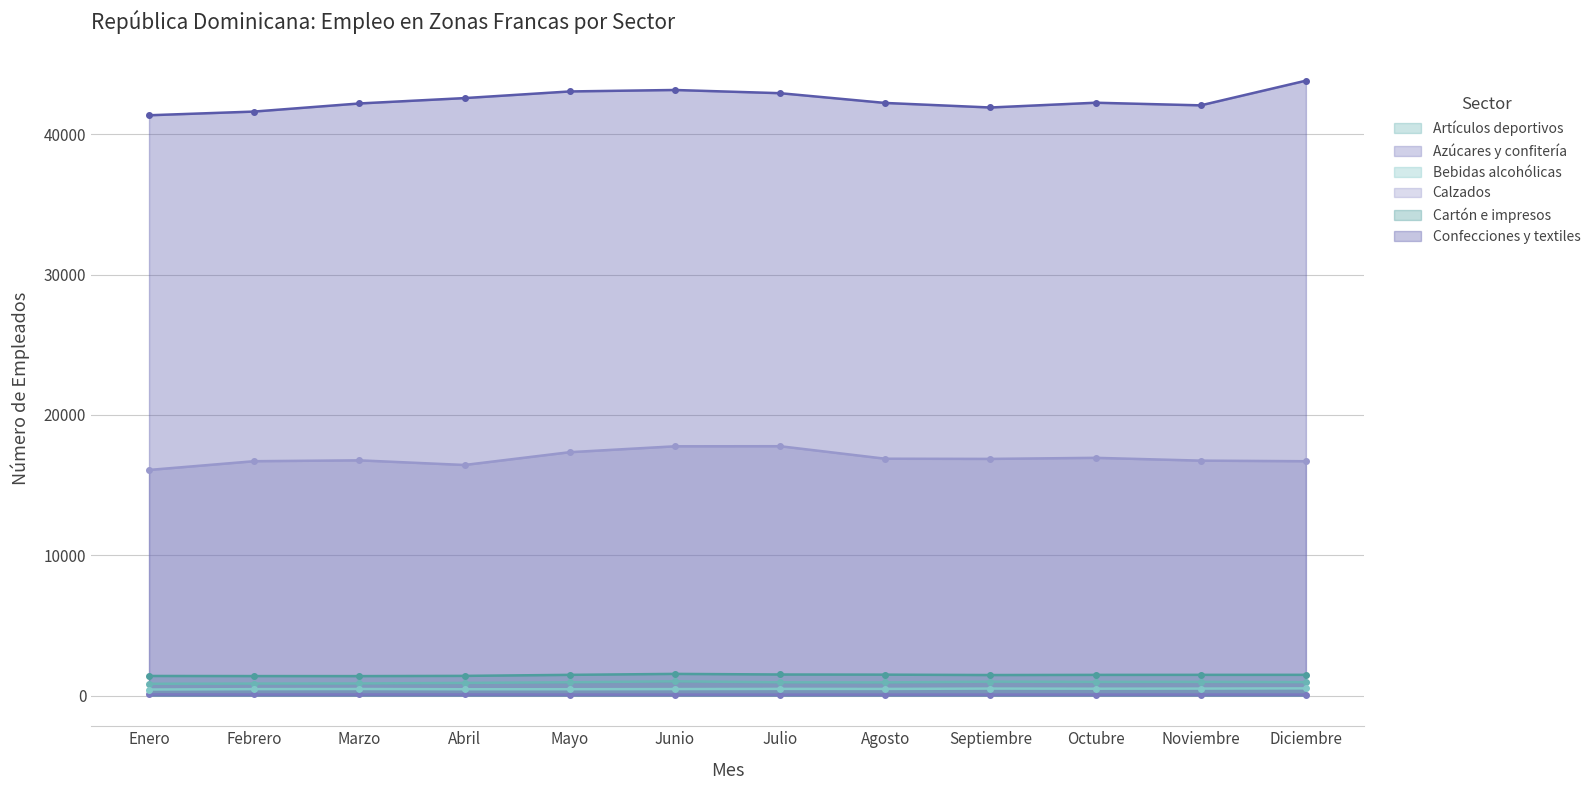

How many distinct data groups are displayed?

6